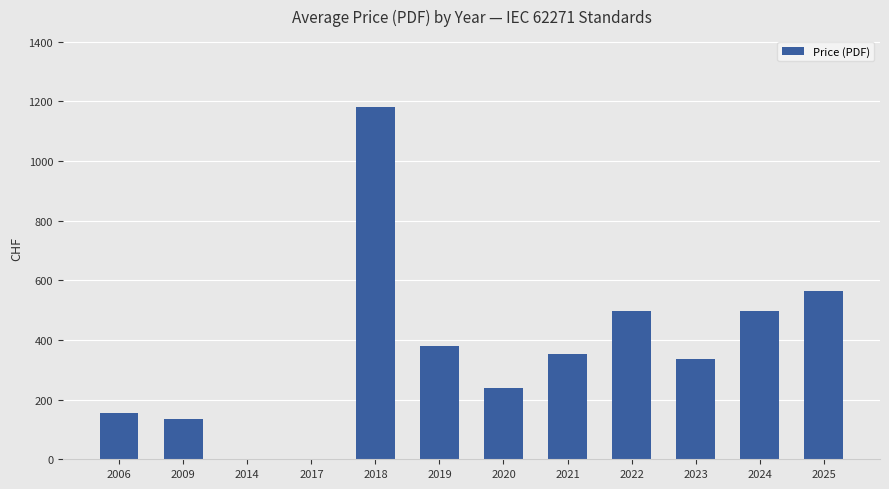

Which label corresponds to the largest value in the chart?

2018